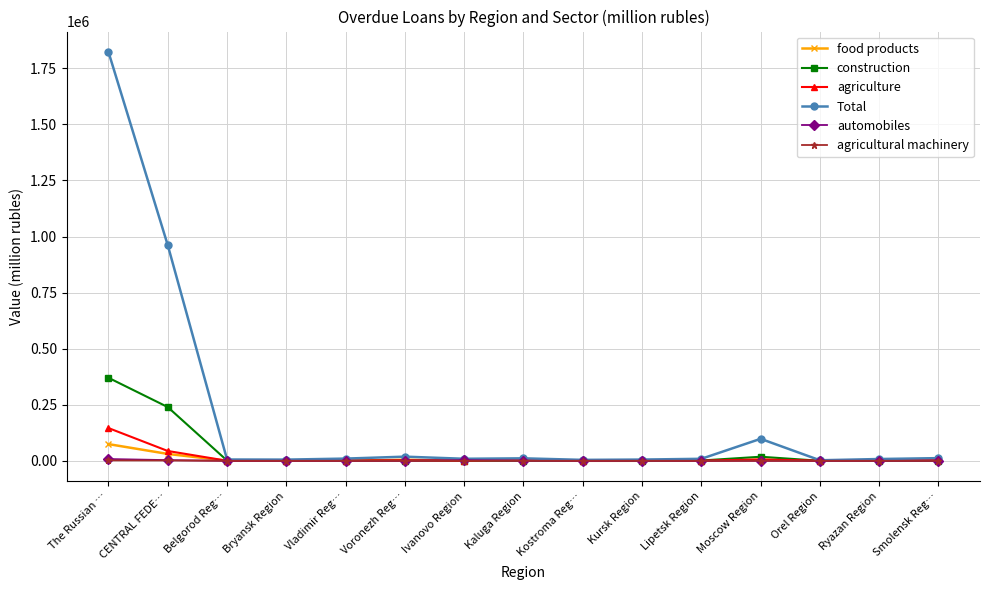

What position from the left is Ryazan Region?

14